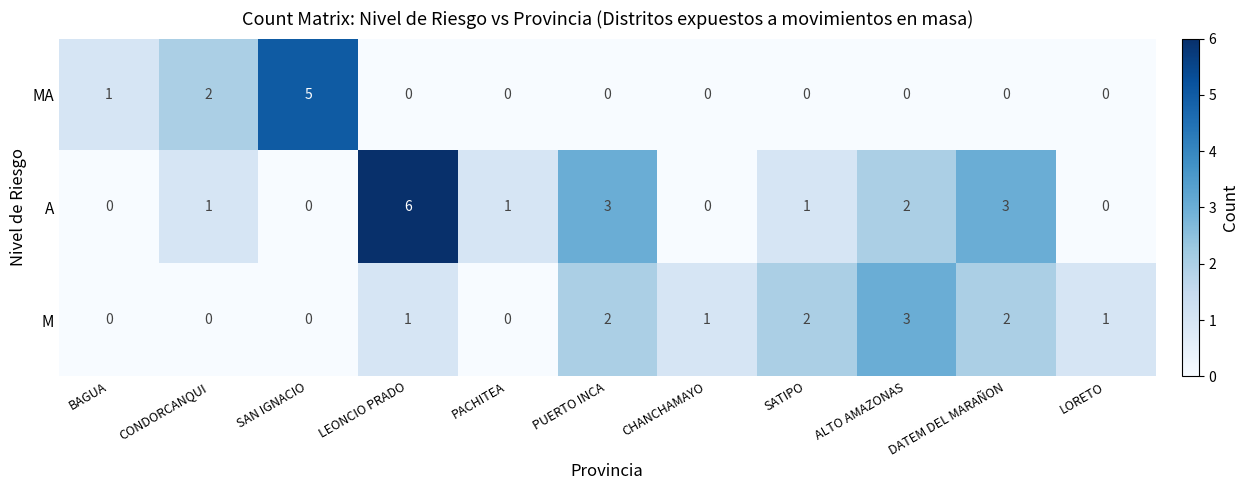

Count the MA values in the range 0 to 1.

9